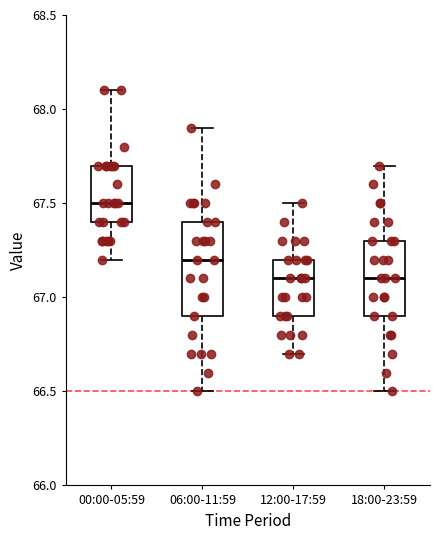

Which box has the highest median line?

00:00-05:59